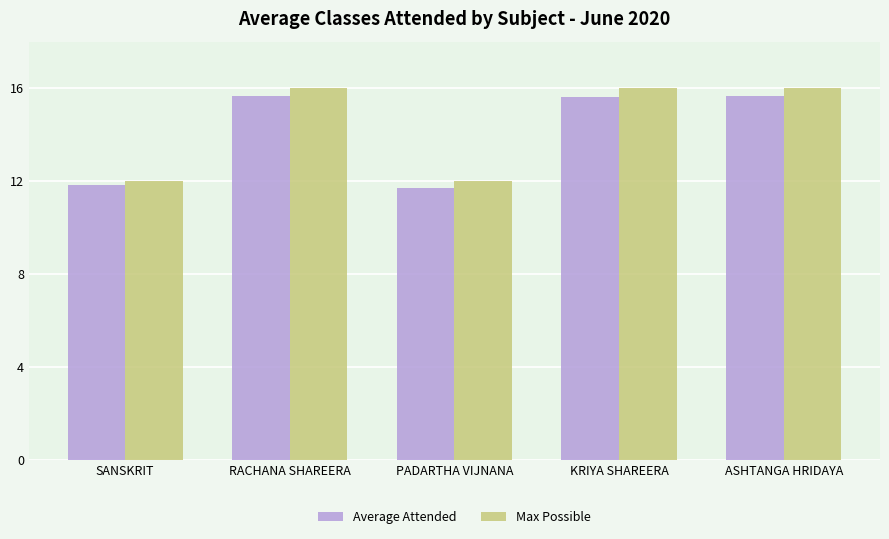

Count the Average Attended values in the range 11 to 15.

2